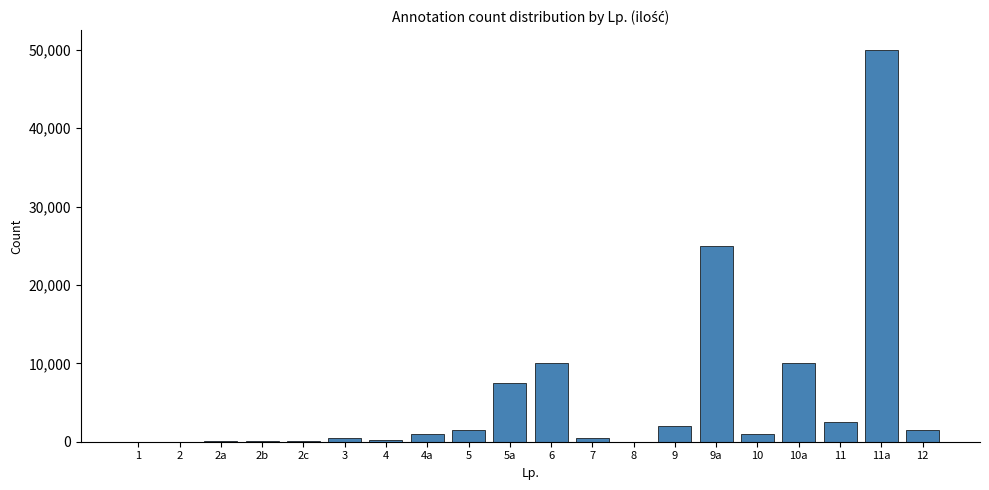

Between 9 and 9a, which is larger?

9a